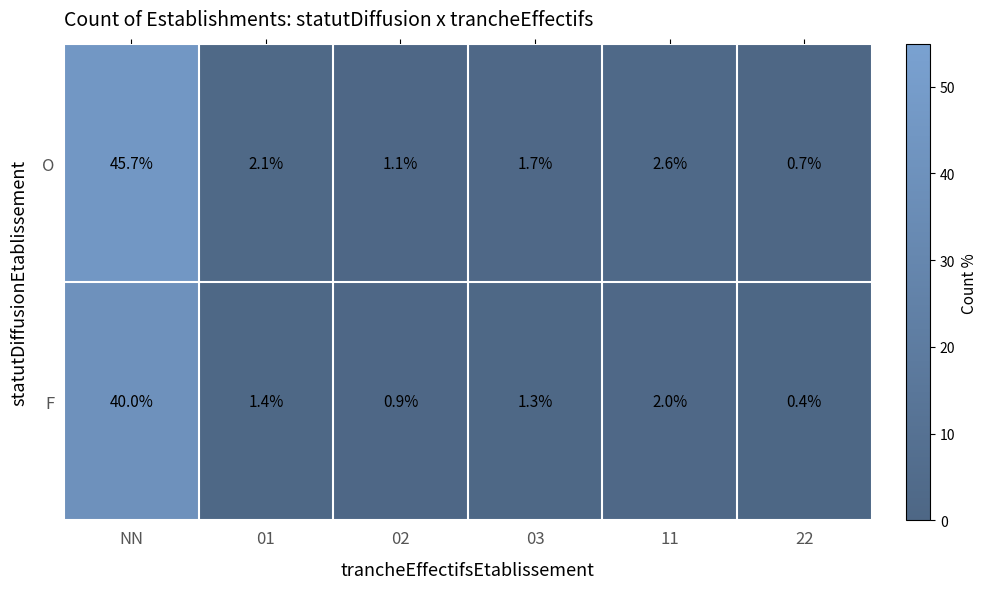

At which category does the chart reach its minimum across all series?

22